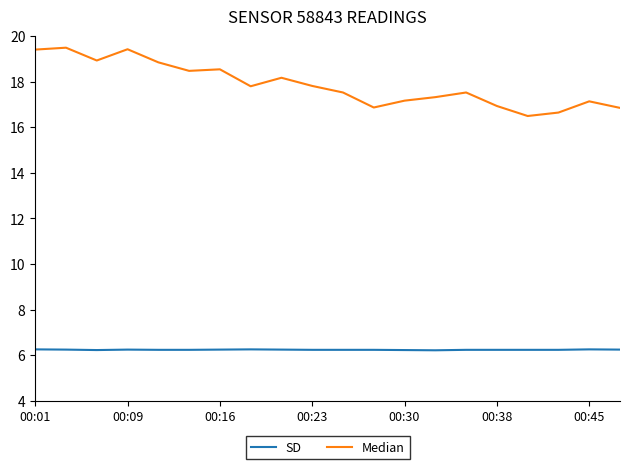

True or false: SD and Median intersect in this chart.

False